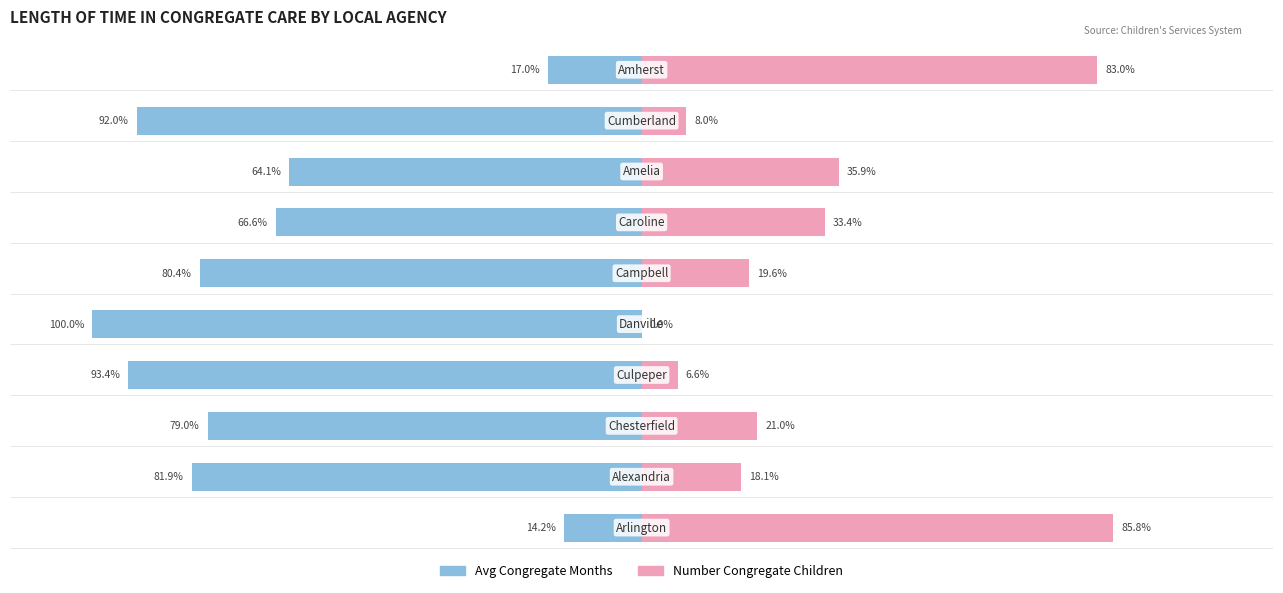

Reading right to left, extract all data points from this chart.

Avg Congregate Months: -17.0	-92.0	-64.1	-66.6	-80.4	-100.0	-93.4	-79.0	-81.9	-14.2
Number Congregate Children: 83.0	8.0	35.9	33.4	19.6	0.0	6.6	21.0	18.1	85.8